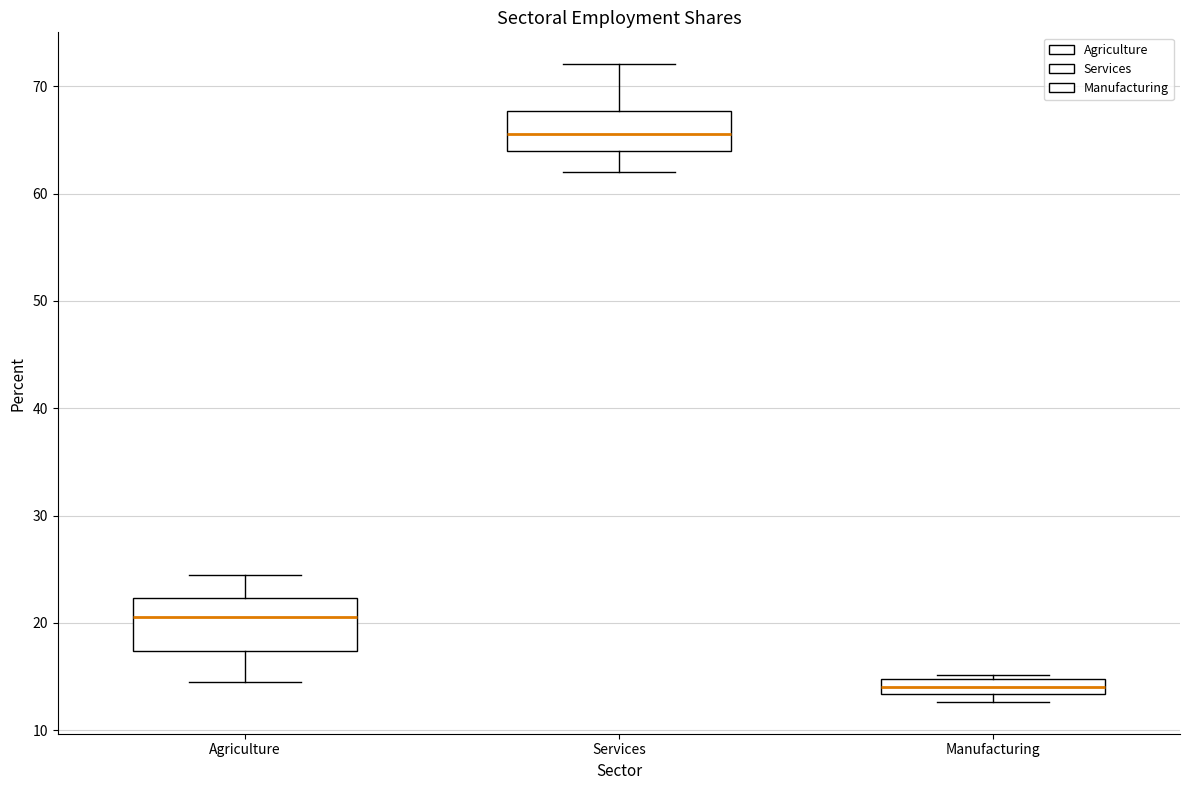

Where does the median line of the box for Manufacturing sit on the y-axis? The values are not printed on the chart, so give them approximately, as read against the axis.

14